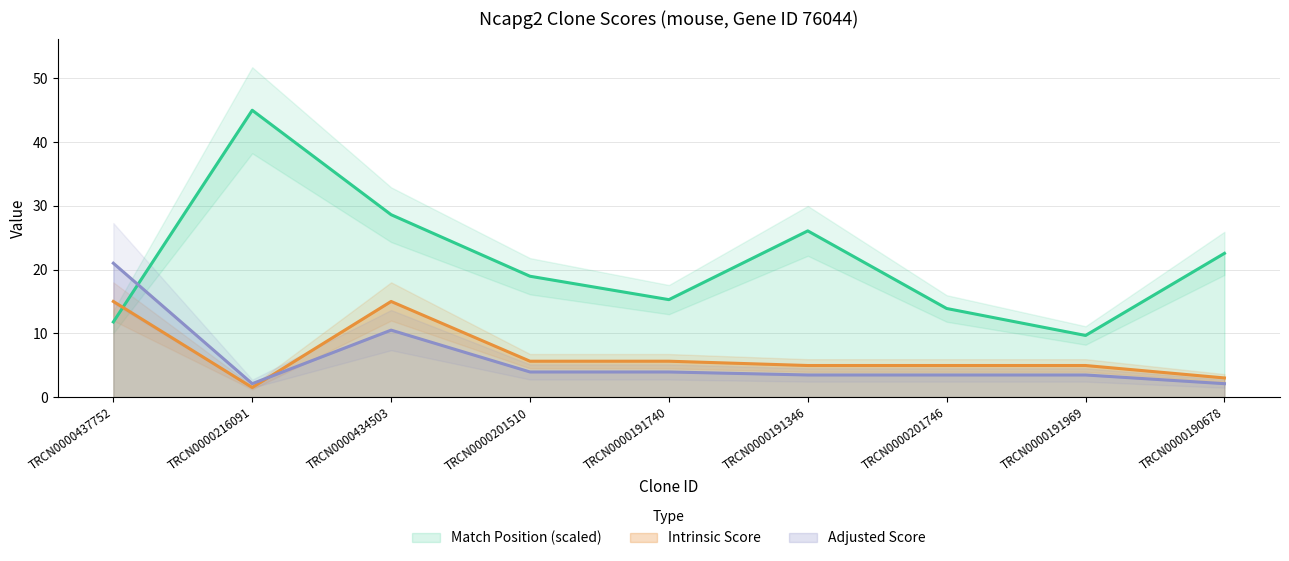

Is the value of Adjusted Score at TRCN0000191346 greater than the value of Intrinsic Score at TRCN0000201510?

No